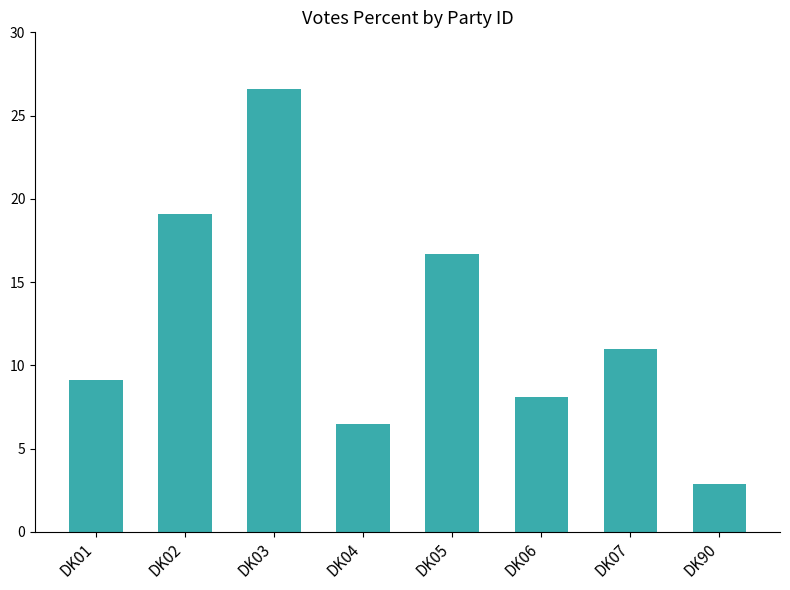

What is the value of the 4th bar from the left?

6.5